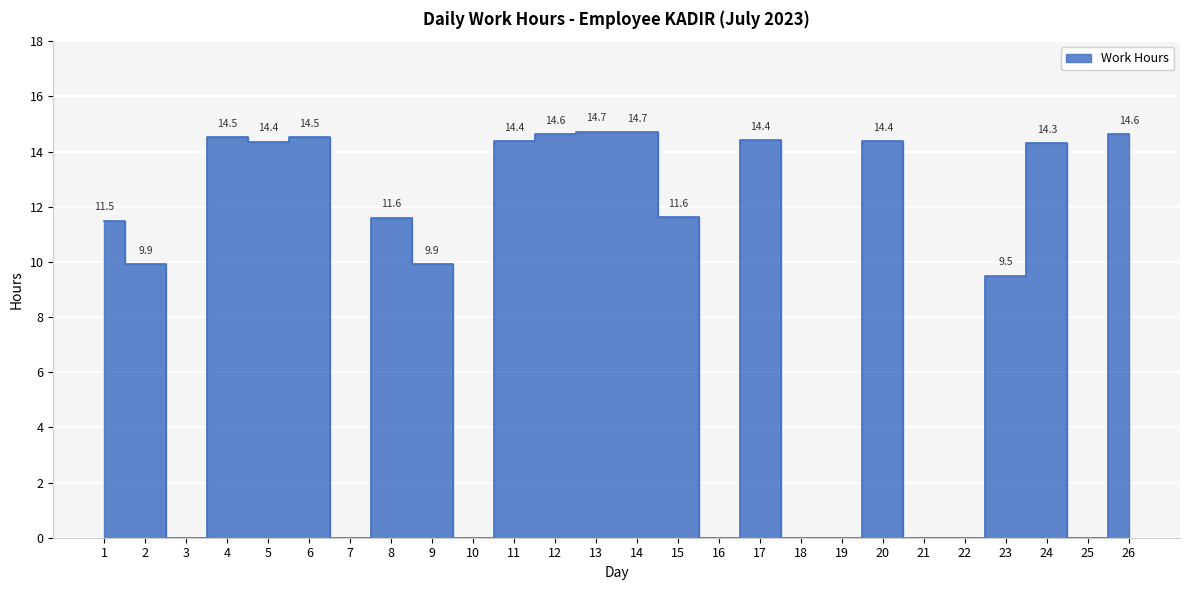

Where is the first local minimum?

3